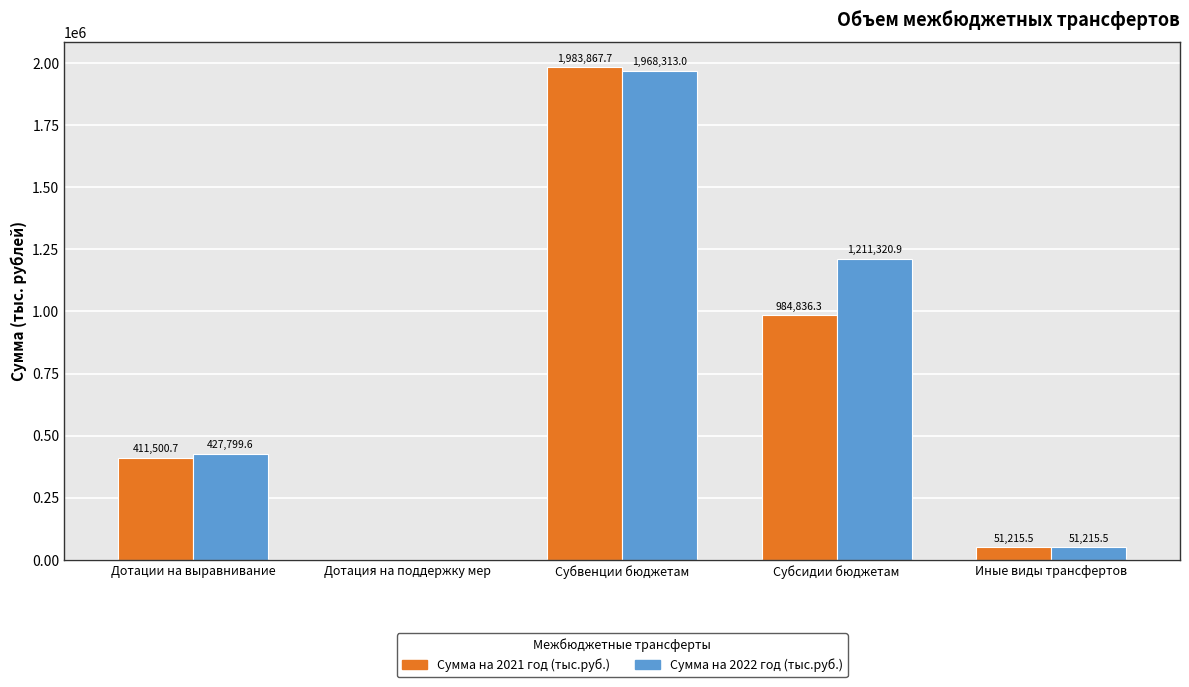

Which series has the largest total across all categories?

Сумма на 2022 год (тыс.руб.)